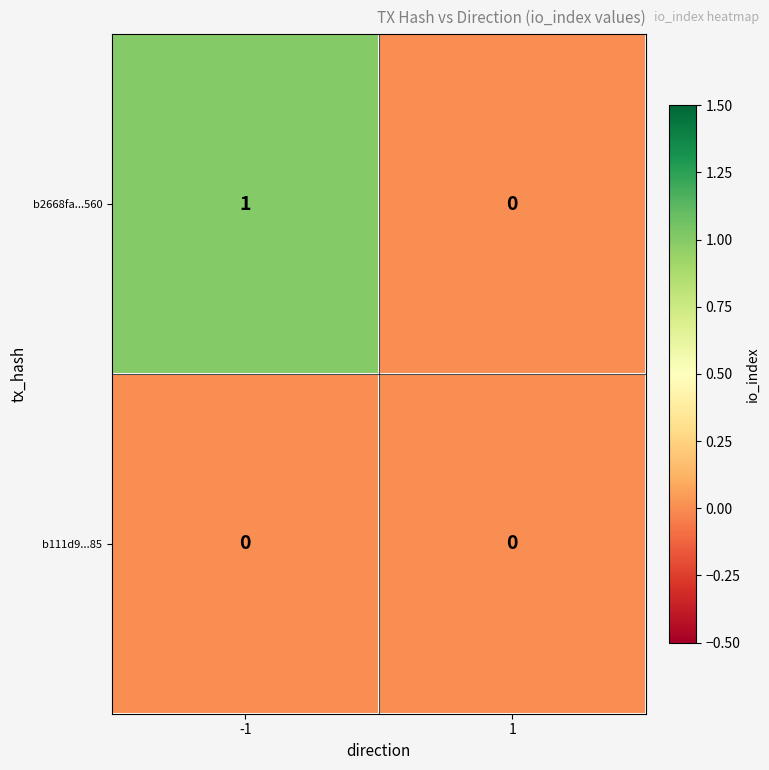

List the series in order of their overall mean, lowest first.

b111d9...85, b2668fa...560